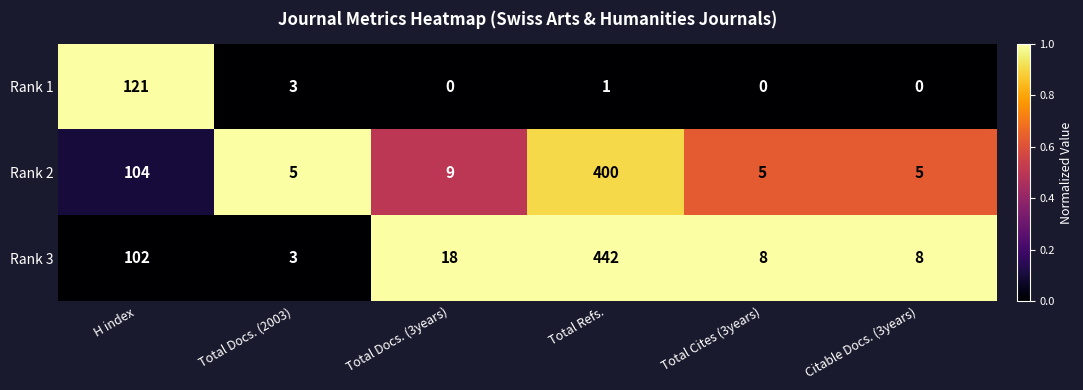

Between H index and Total Cites (3years), which series saw the biggest shift?

Rank 1